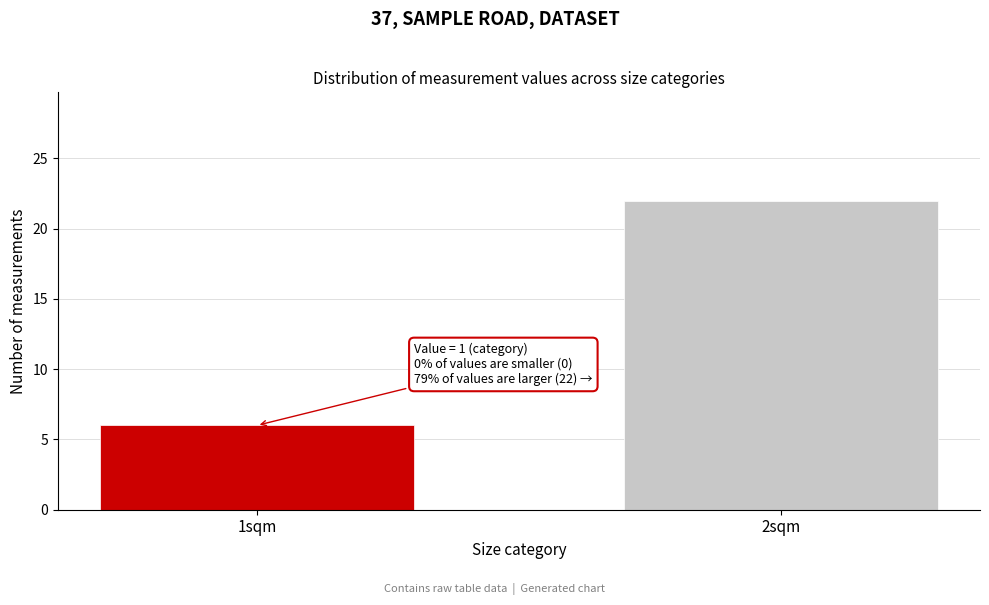

Reading left to right, extract all data points from this chart.

1sqm=6	2sqm=22